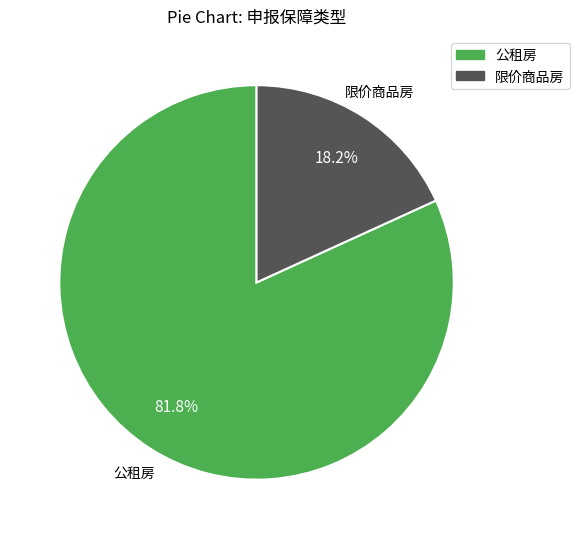

What is the majority slice?

公租房